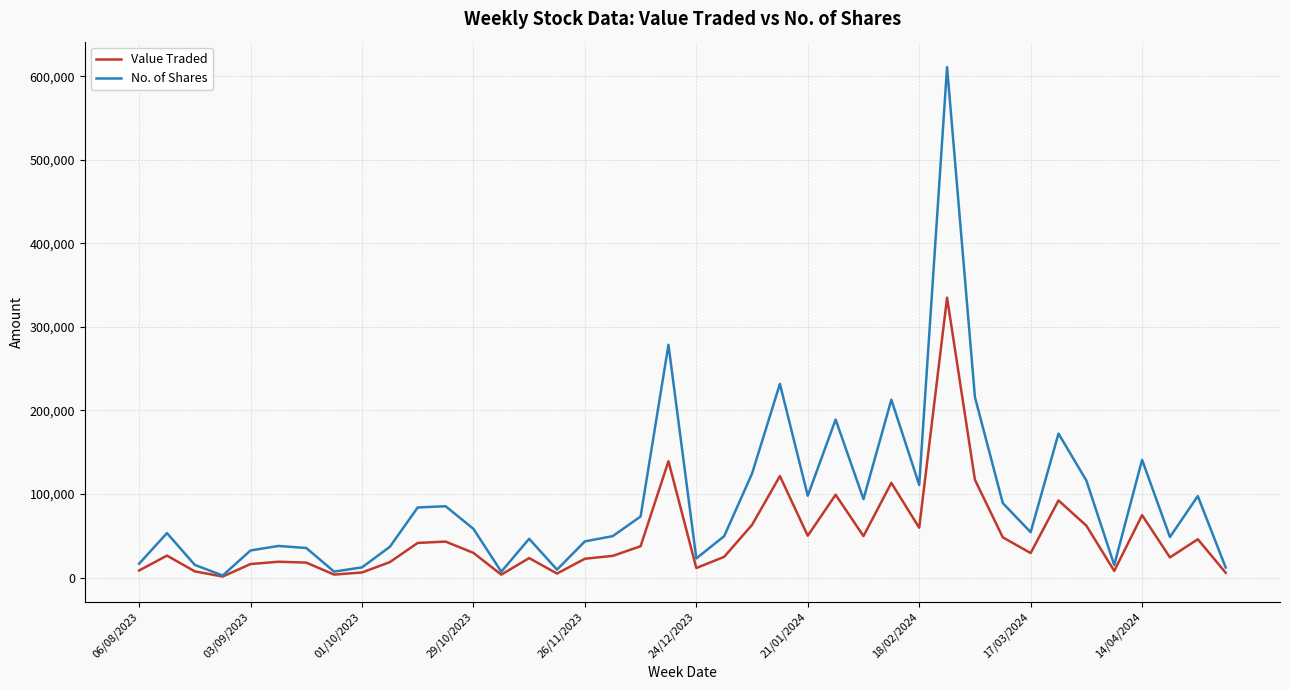

Rank the series by their average value, from highest to lowest.

No. of Shares, Value Traded